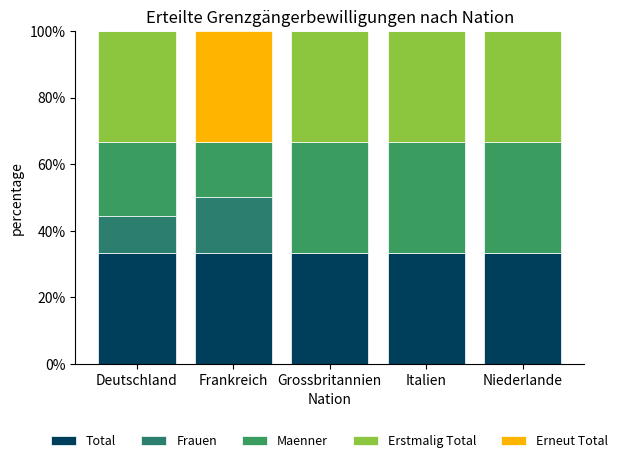

Which series has the widest spread of values?

Erstmalig Total